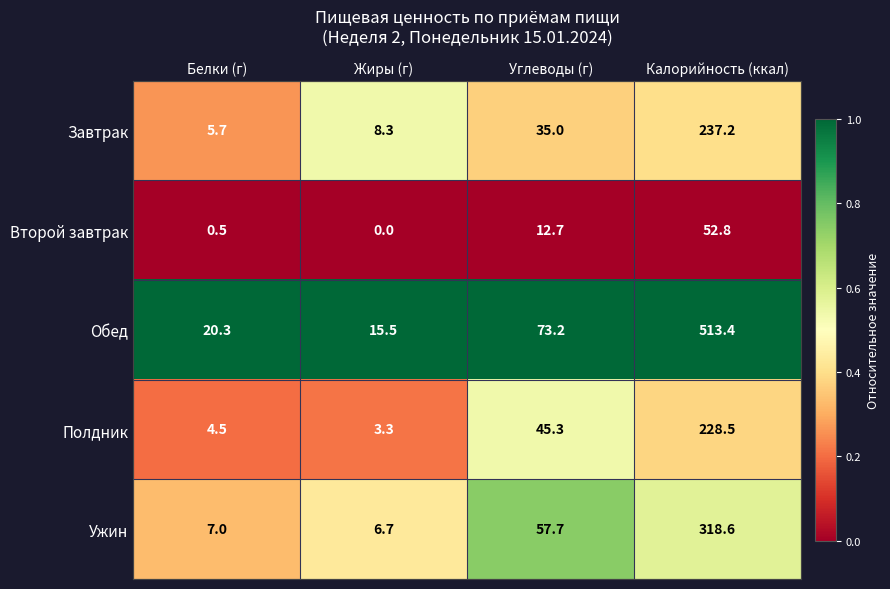

Read the Обед value at Белки (г).

20.3